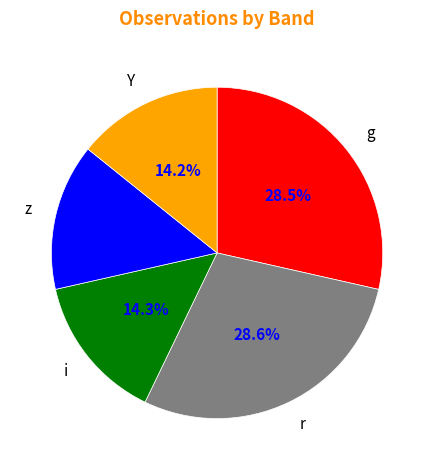

How much of the chart is everything except Y?

85.8%